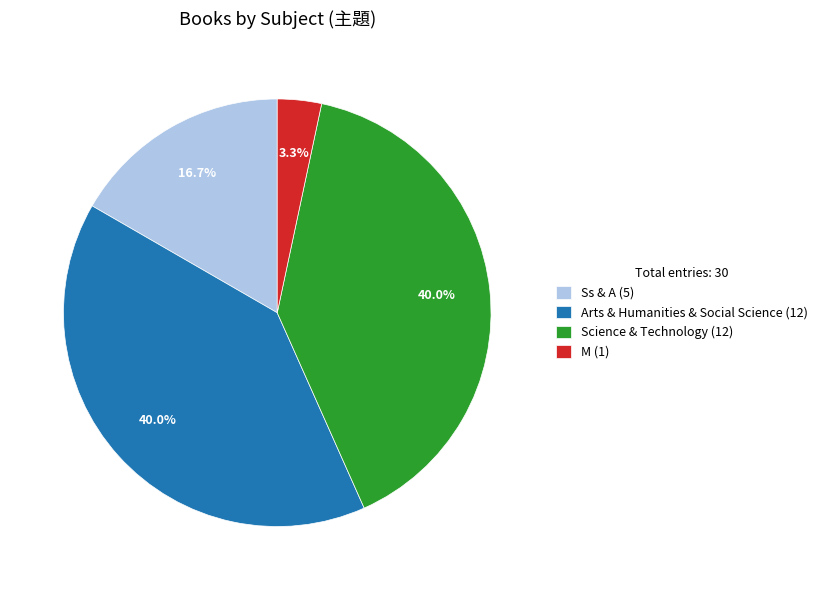

Which has a higher value, M (1) or Arts & Humanities & Social Science (12)?

Arts & Humanities & Social Science (12)